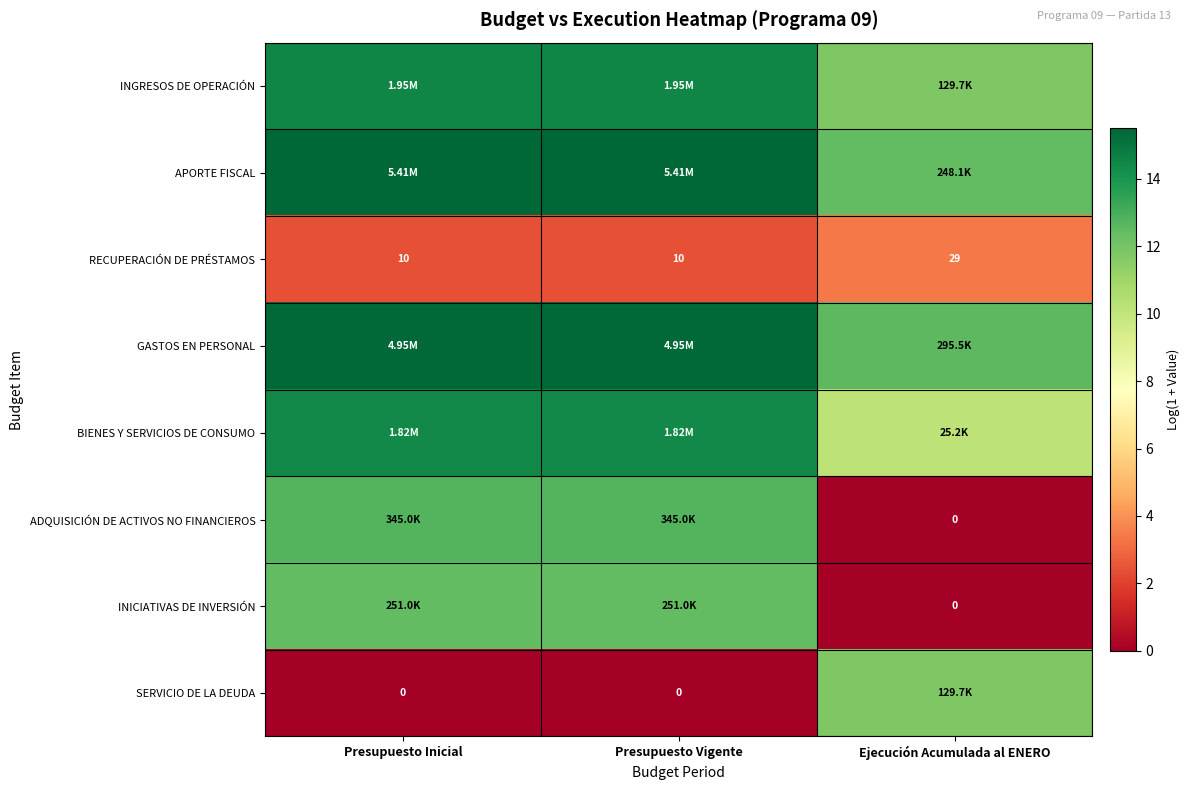

Is the value of SERVICIO DE LA DEUDA at Presupuesto Vigente greater than the value of RECUPERACIÓN DE PRÉSTAMOS at Presupuesto Vigente?

No